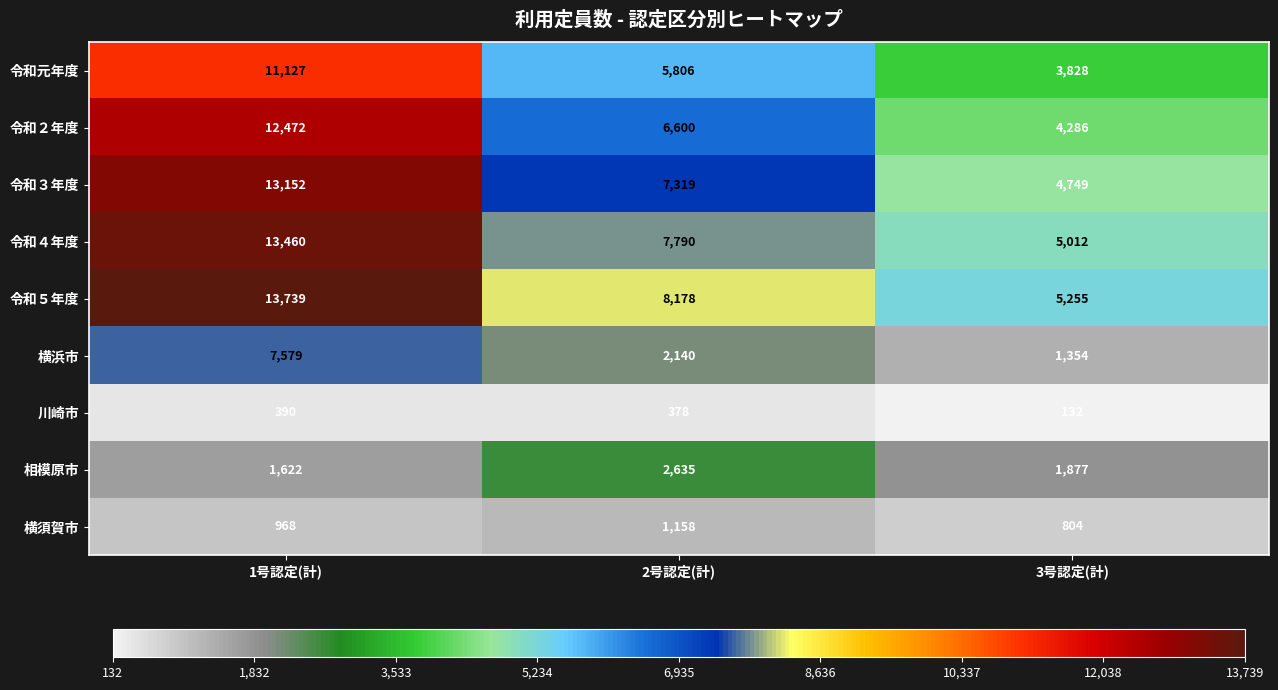

What is the difference between the highest and lowest values at 3号認定(計)?

5123